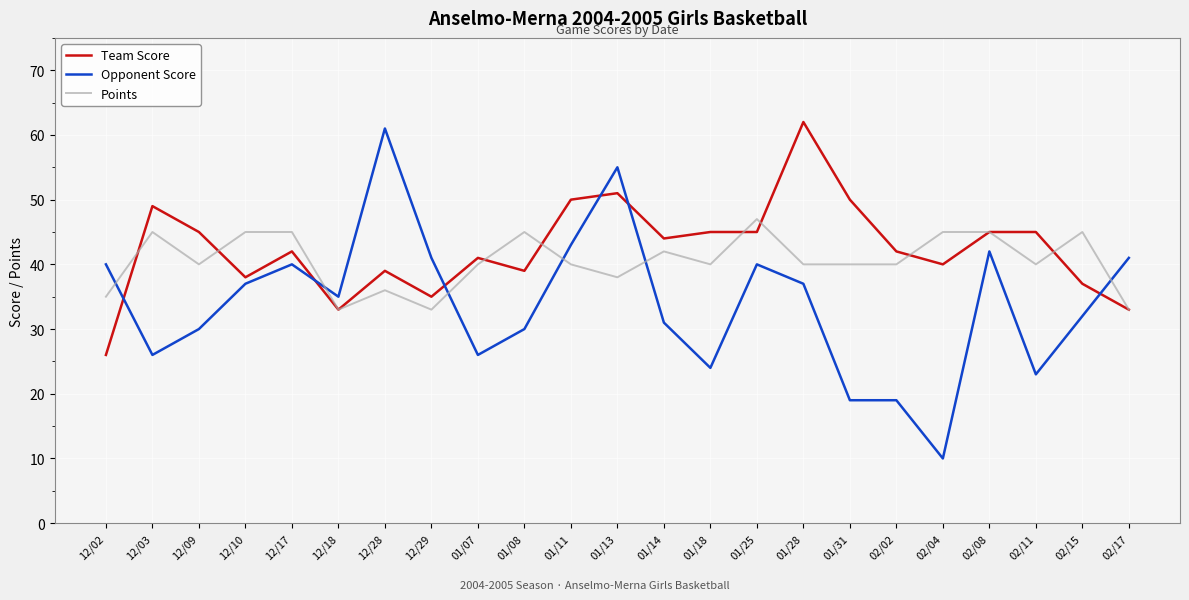

True or false: Team Score and Opponent Score intersect in this chart.

True